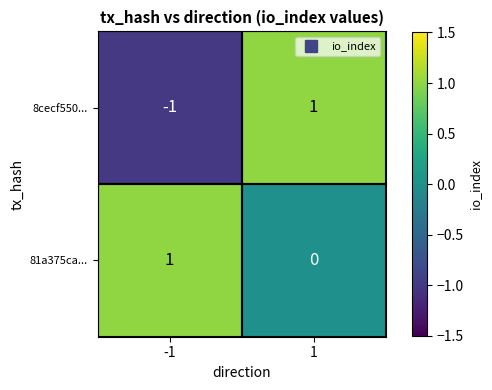

Which series has the largest total across all categories?

81a375ca...